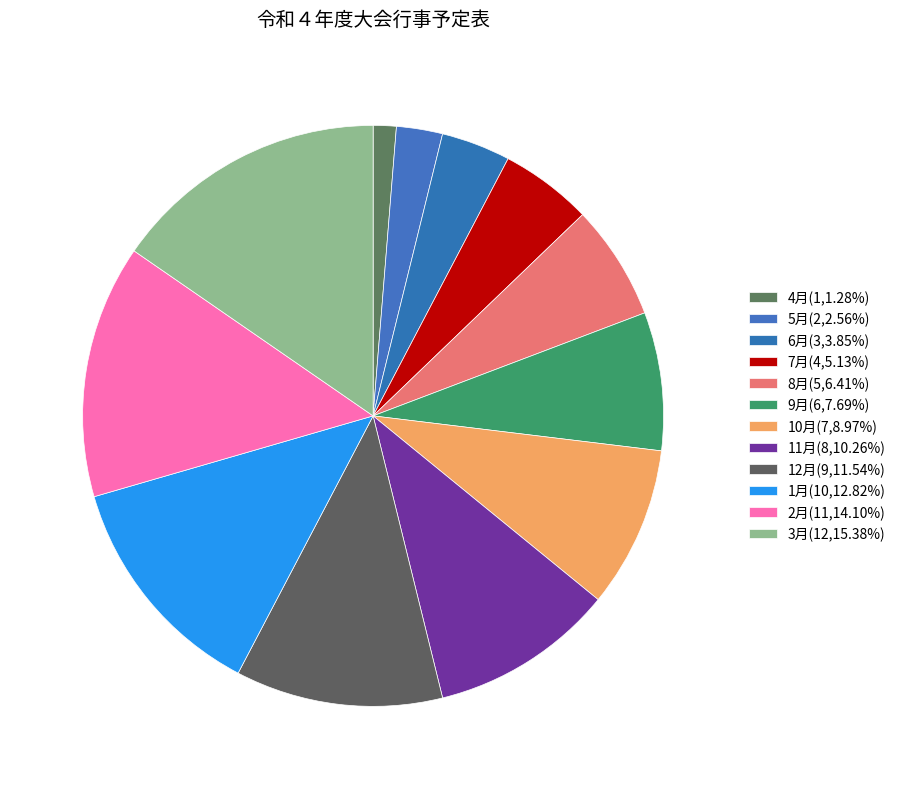

Does any single category account for the majority?

No